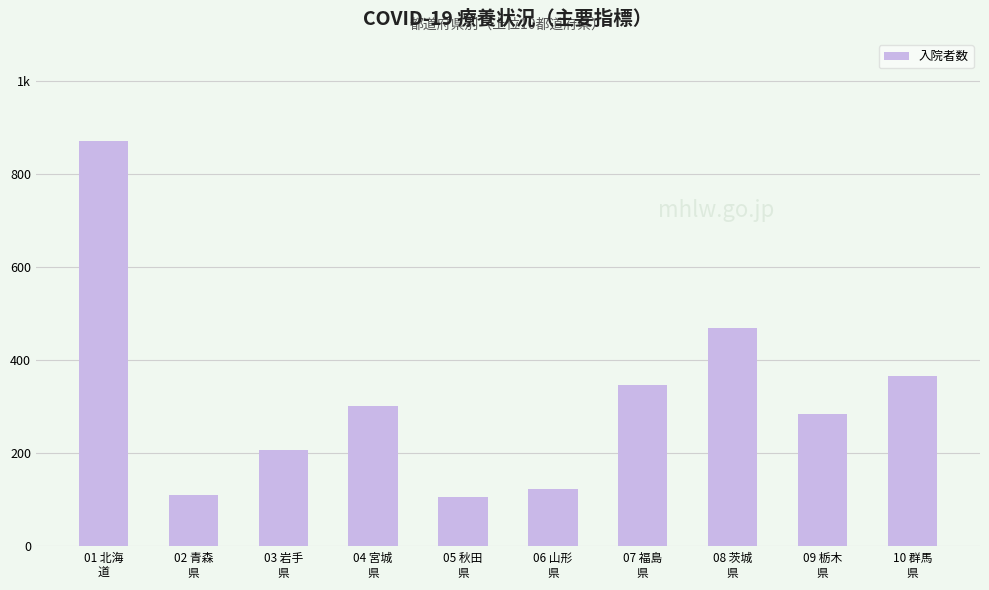

What is the minimum value shown in the chart?

107